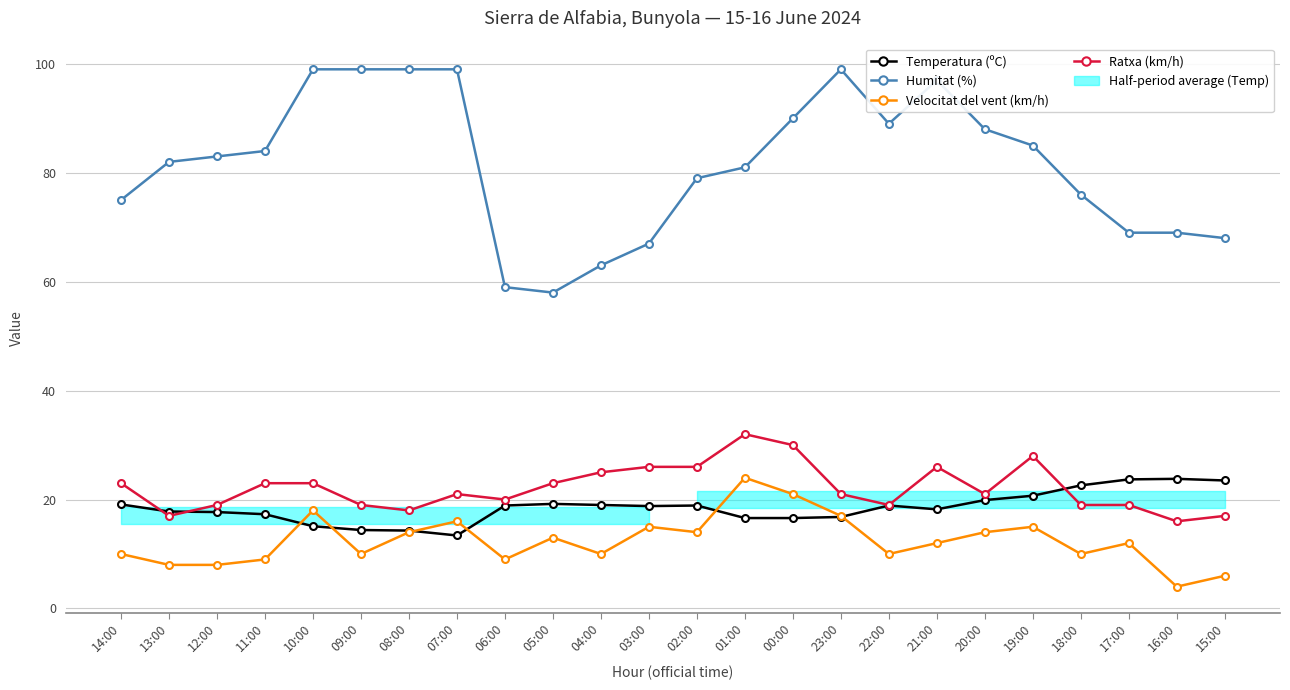

What is the sum of the Humitat (%) values at 09:00 and 02:00?

178.0